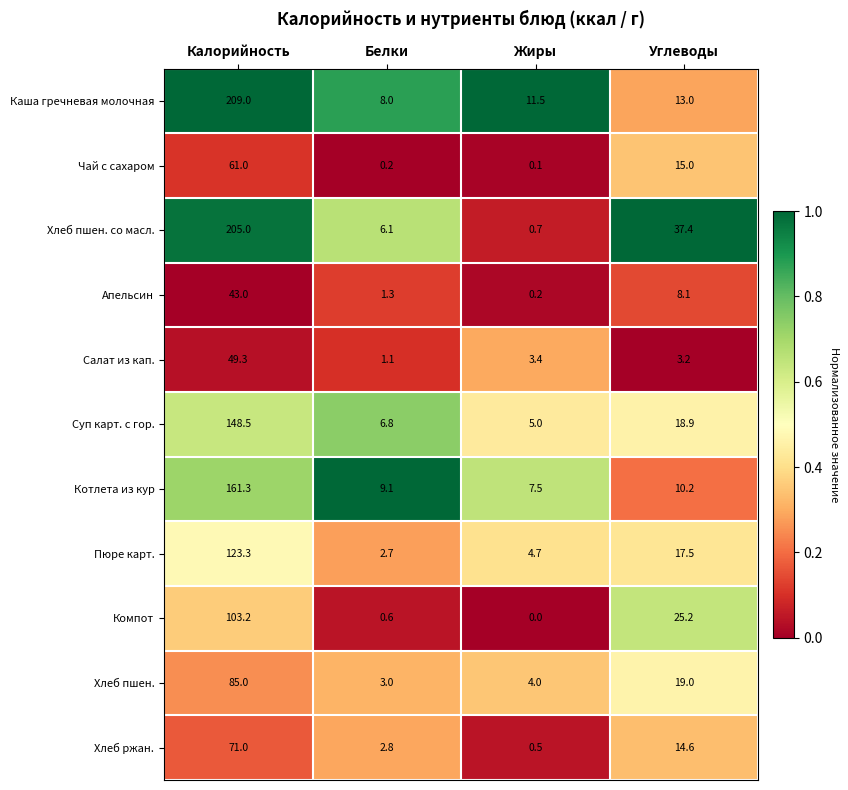

What is the maximum value for Котлета из кур?

161.3